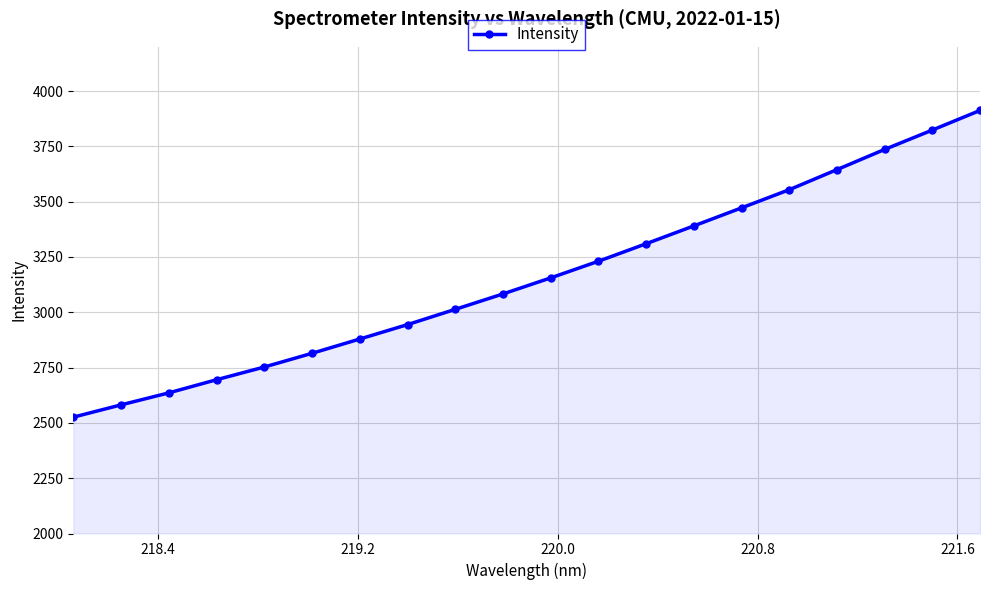

Does the chart have visible grid lines?

Yes